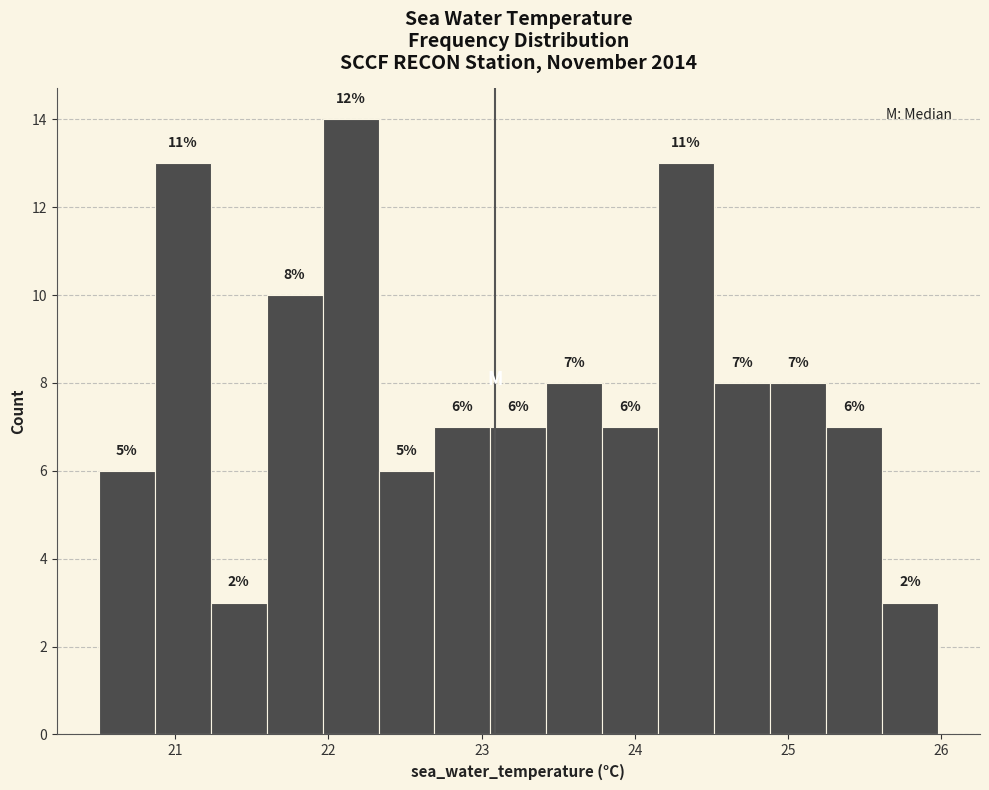

Read against the x-axis, roughly where is the centre of the tallest bar?

22.1